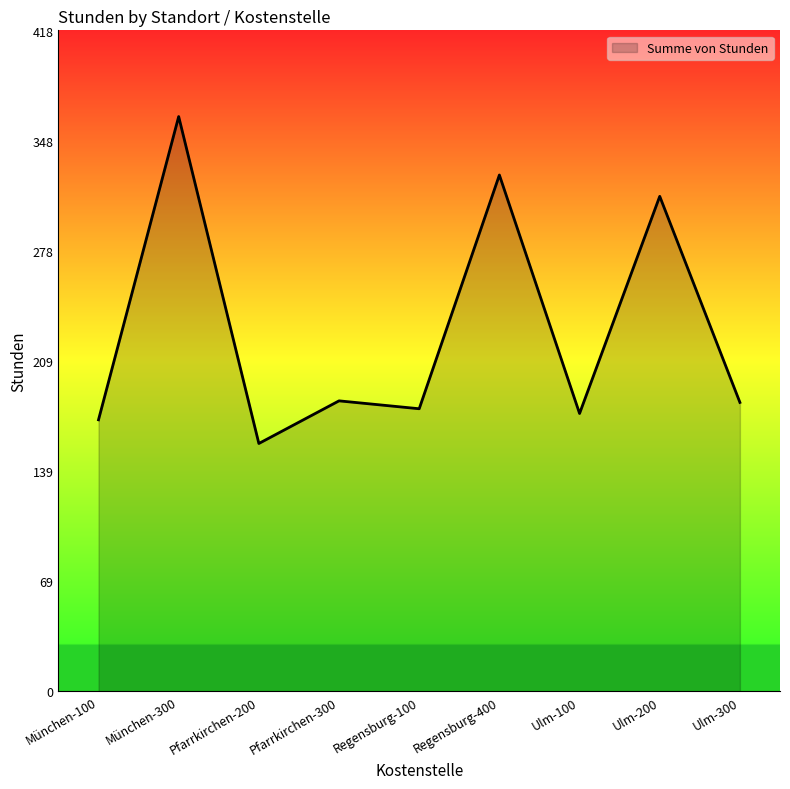

Which has a higher value, Regensburg-400 or Regensburg-100?

Regensburg-400